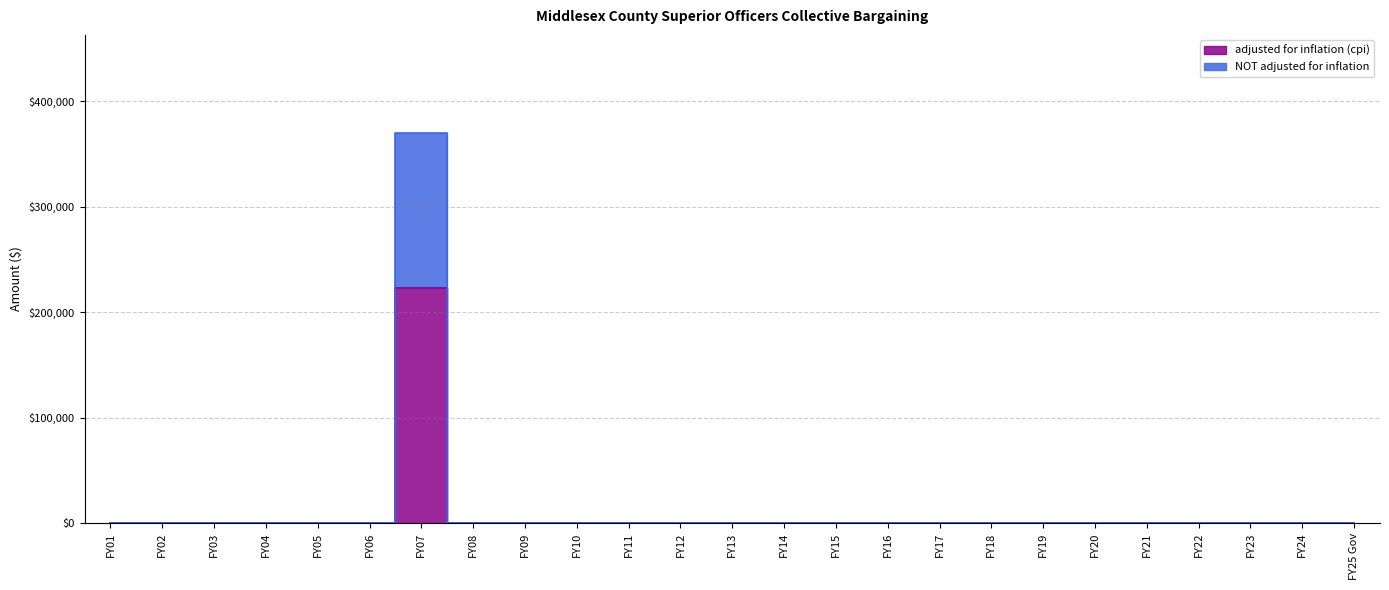

Which has a higher value, FY12 or FY07?

FY07